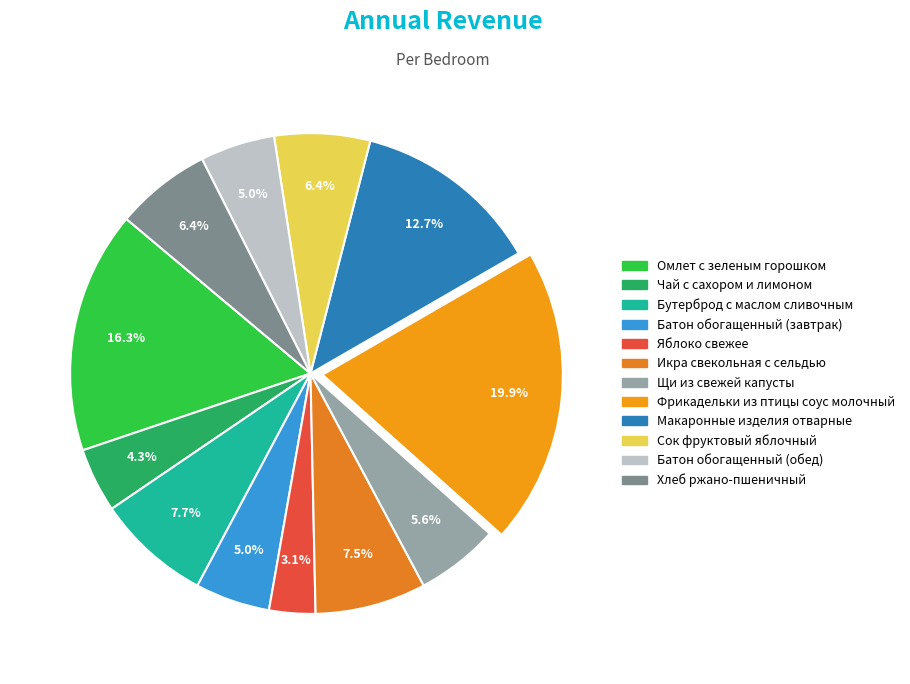

What percentage is the Фрикадельки из птицы соус молочный slice, to the nearest percent?

20%